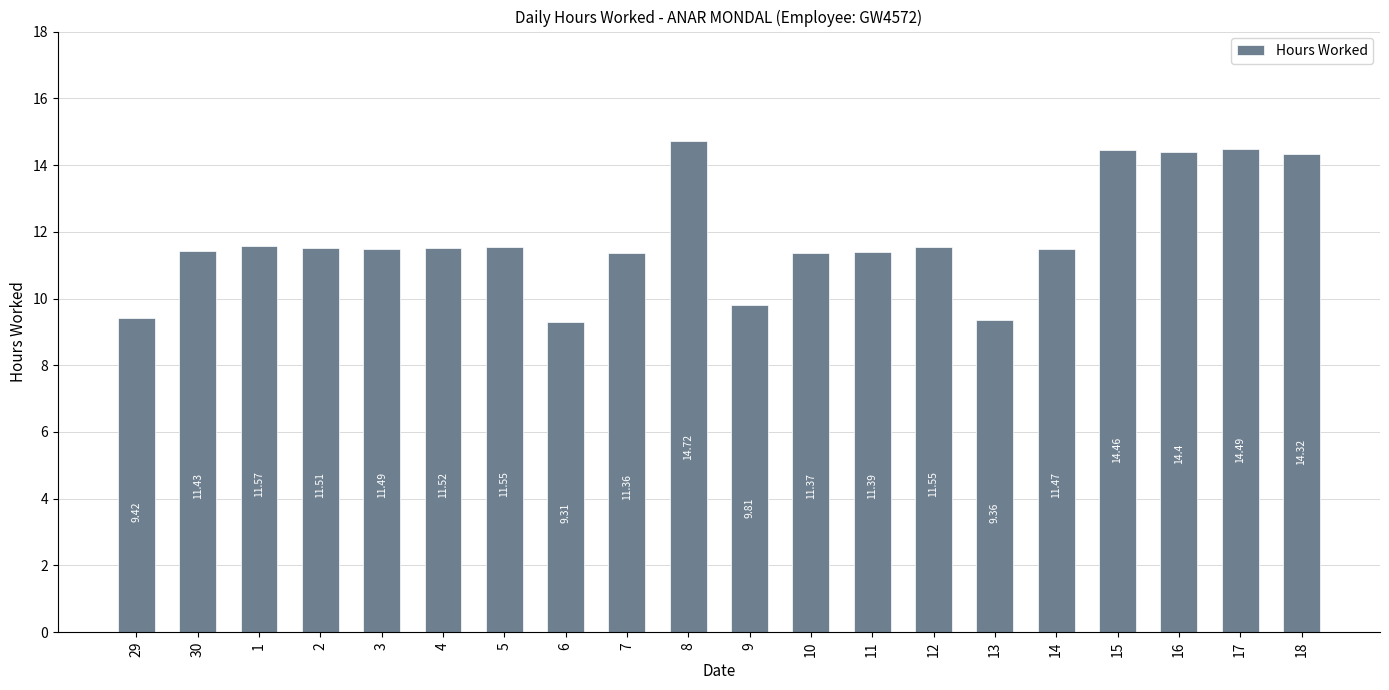

Reading right to left, what are all the values shown in this chart?

18=14.3	17=14.5	16=14.4	15=14.5	14=11.5	13=9.4	12=11.6	11=11.4	10=11.4	9=9.8	8=14.7	7=11.4	6=9.3	5=11.6	4=11.5	3=11.5	2=11.5	1=11.6	30=11.4	29=9.4